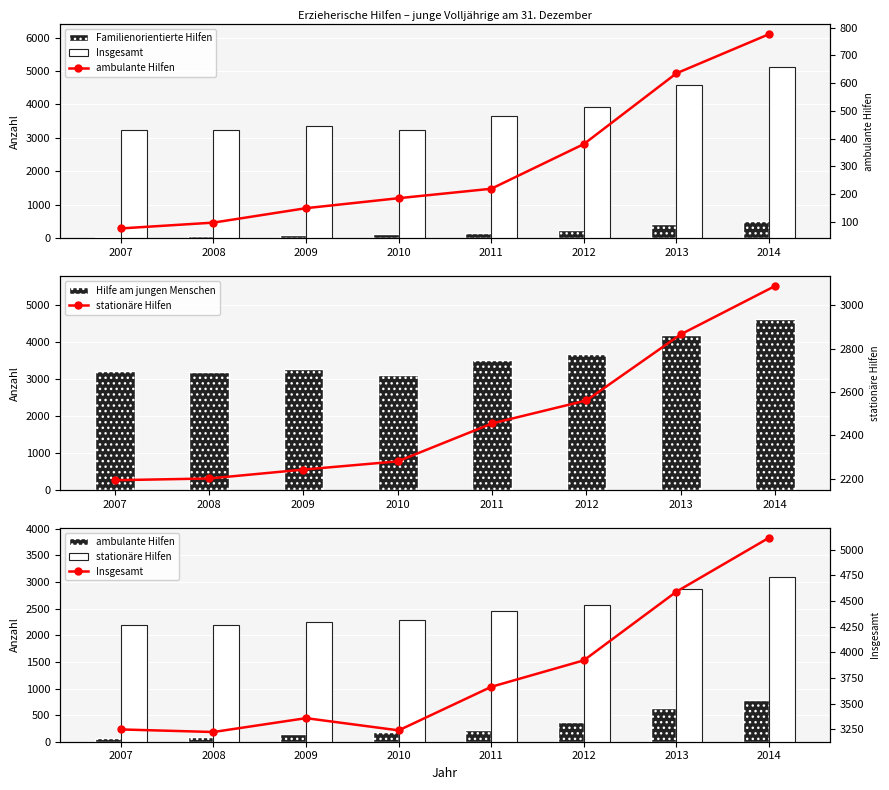

Which category has the lowest value in the ambulante Hilfen series?

2007